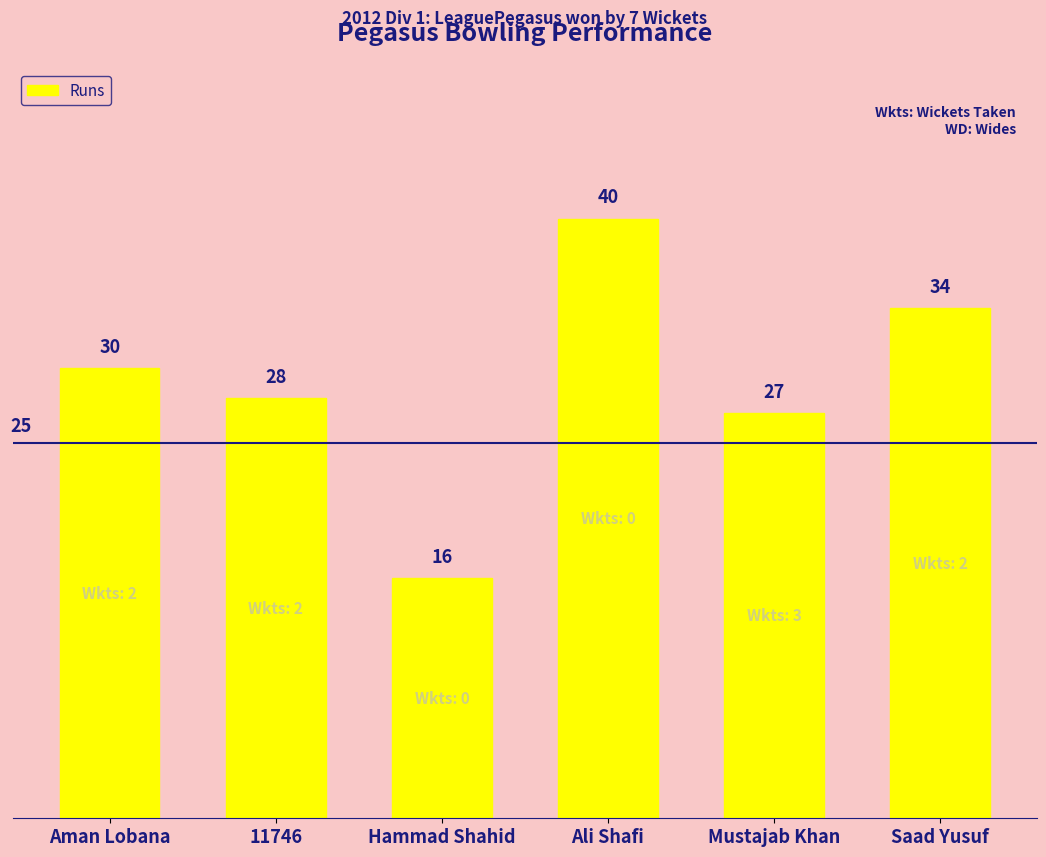

What is the approximate value at Aman Lobana, to the nearest 5?

30